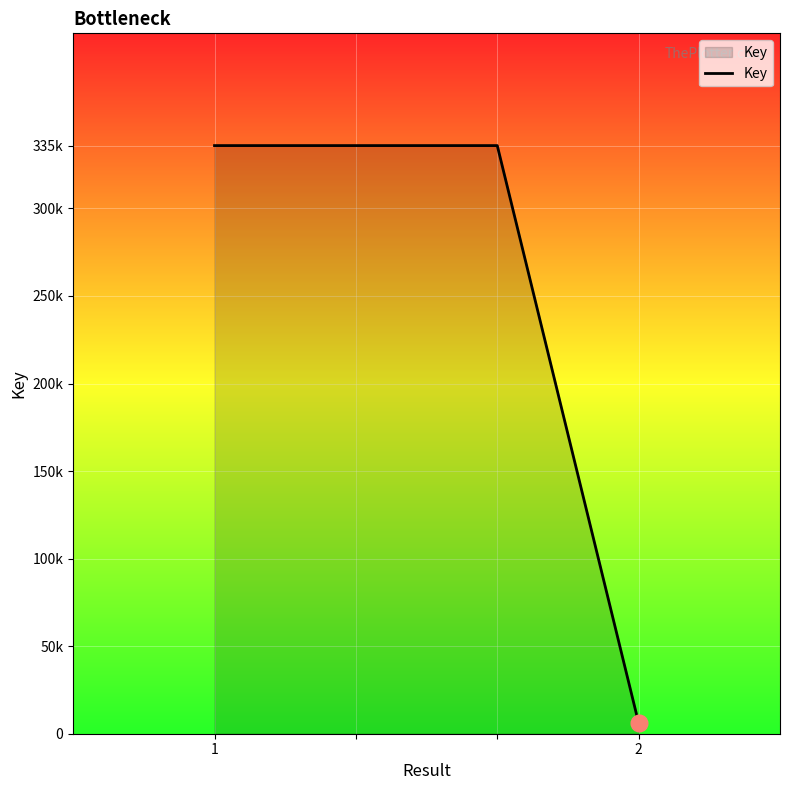

Does the chart have visible grid lines?

Yes